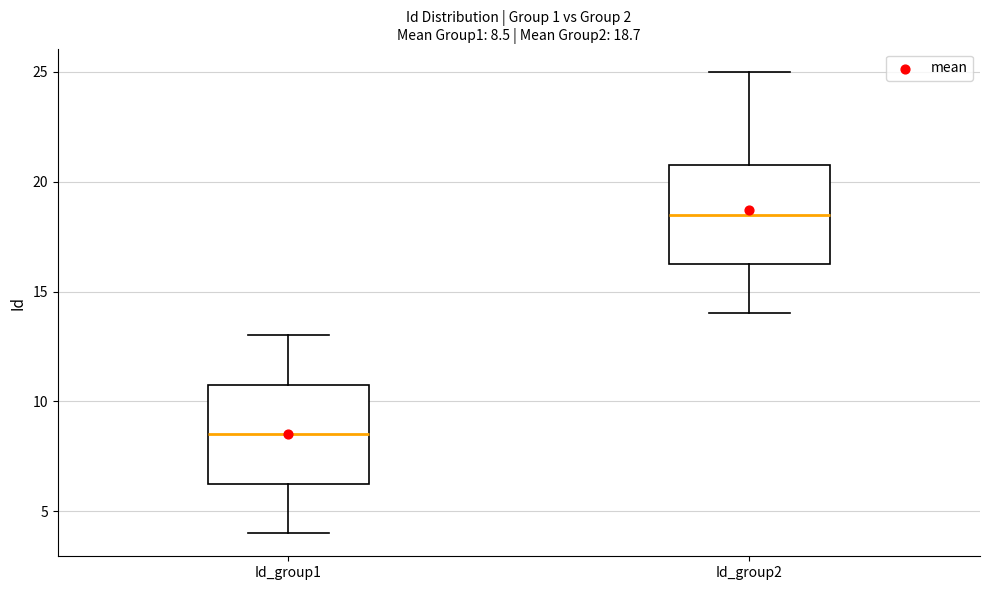

Which box has the lowest median line?

Id_group1